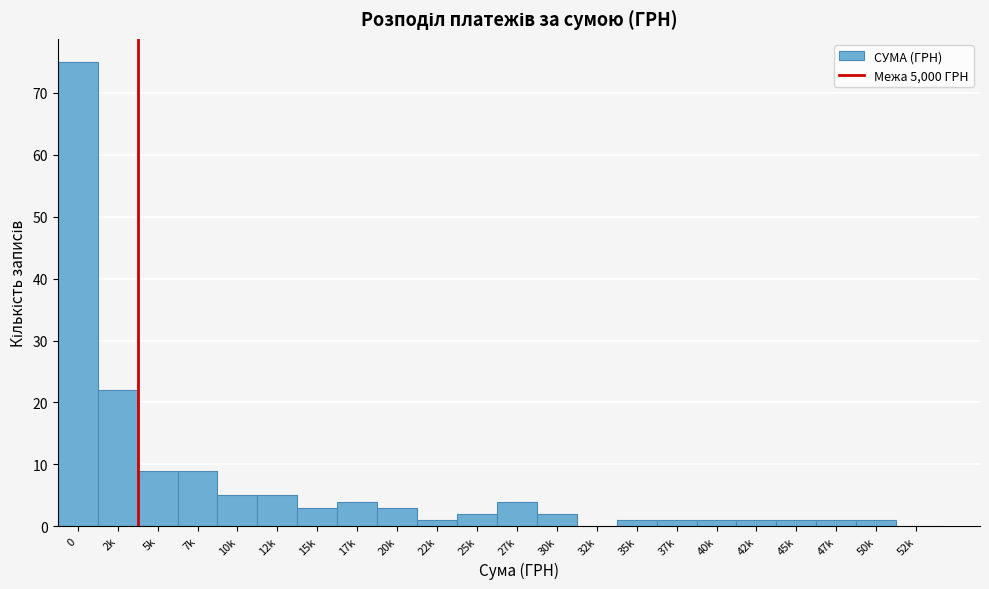

Reading left to right, extract all data points from this chart.

0=75	2k=22	5k=9	7k=9	10k=5	12k=5	15k=3	17k=4	20k=3	22k=1	25k=2	27k=4	30k=2	32k=0	35k=1	37k=1	40k=1	42k=1	45k=1	47k=1	50k=1	52k=0